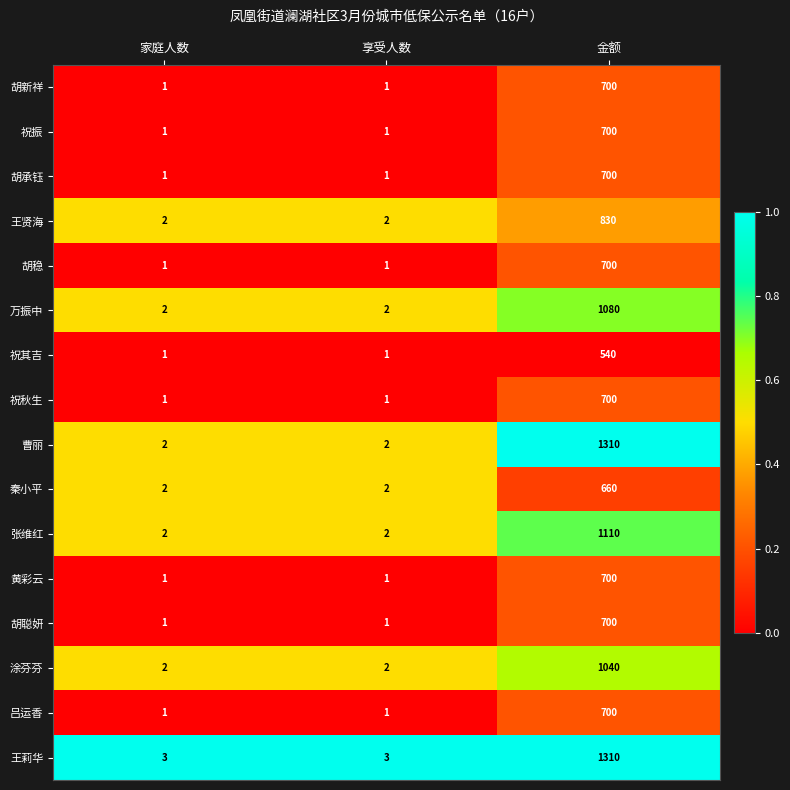

Is the value of 张维红 at 享受人数 greater than the value of 胡承钰 at 家庭人数?

Yes